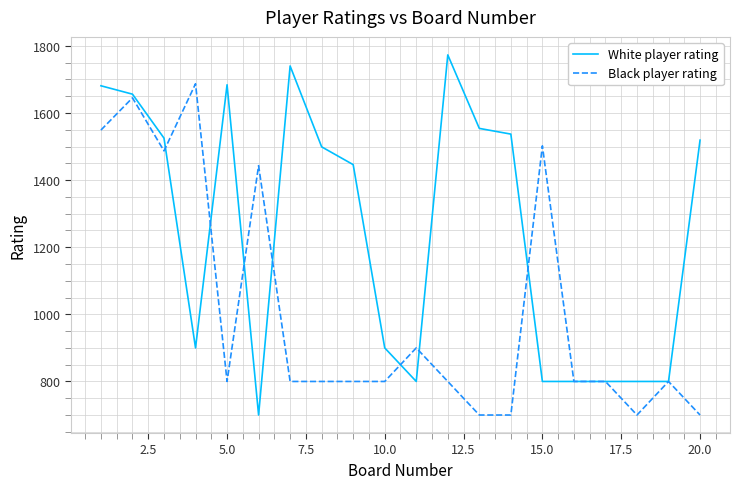

Which series has the largest total across all categories?

White player rating